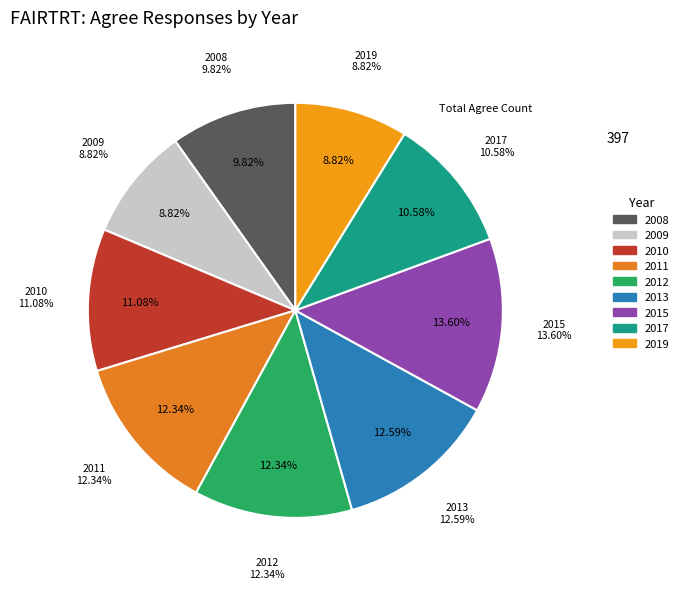

What percentage is the 2009 slice, to the nearest percent?

9%